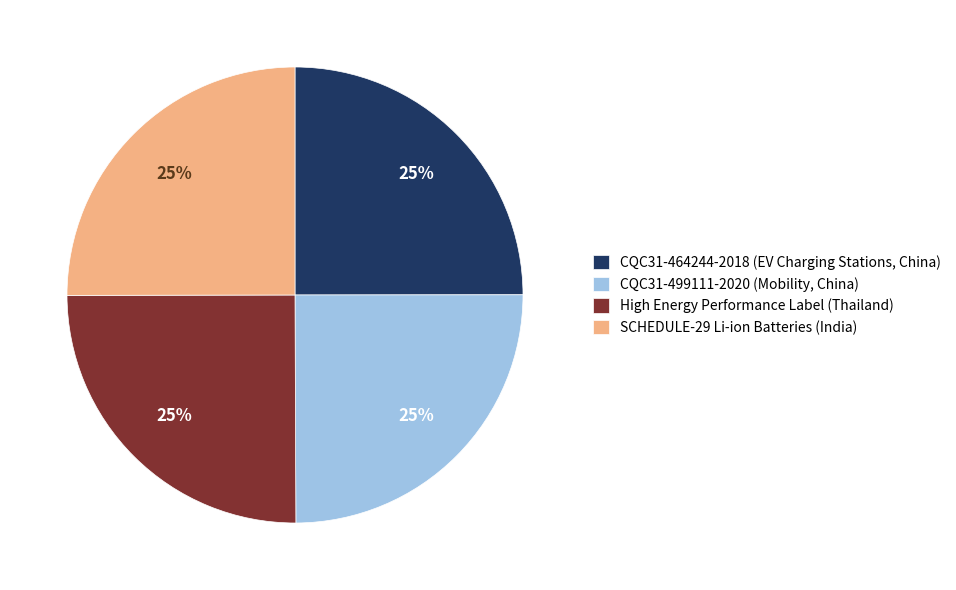

To the nearest percent, what portion does SCHEDULE-29 Li-ion Batteries (India) represent?

25%